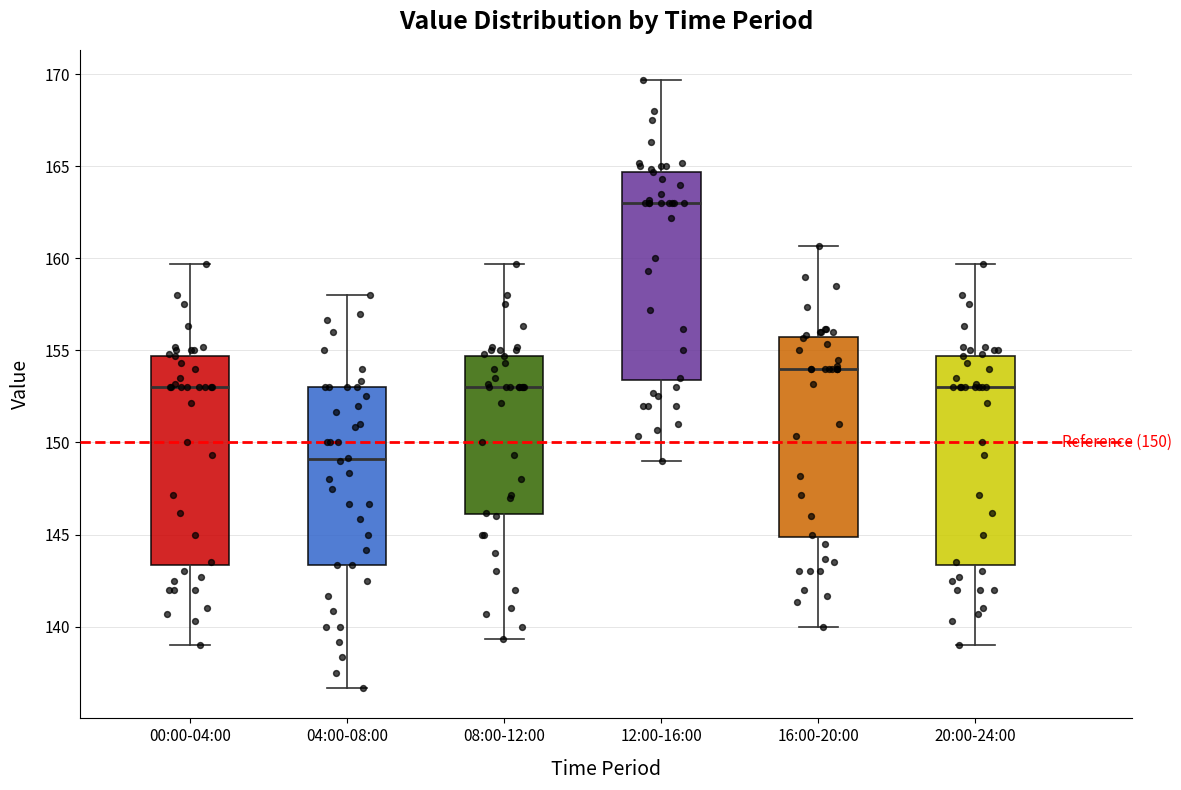

Which box's median line is the lowest?

04:00-08:00